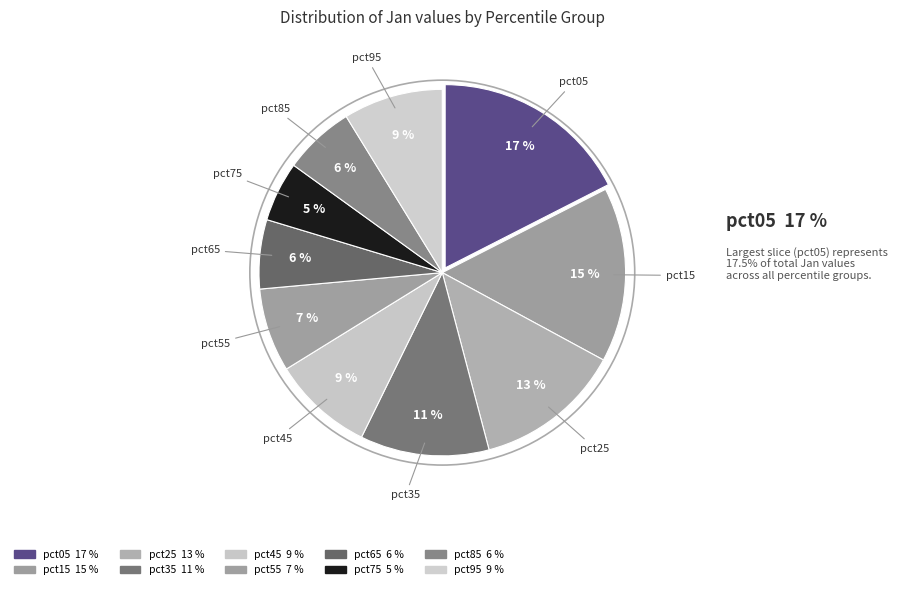

Which category has the biggest portion of the pie?

pct05